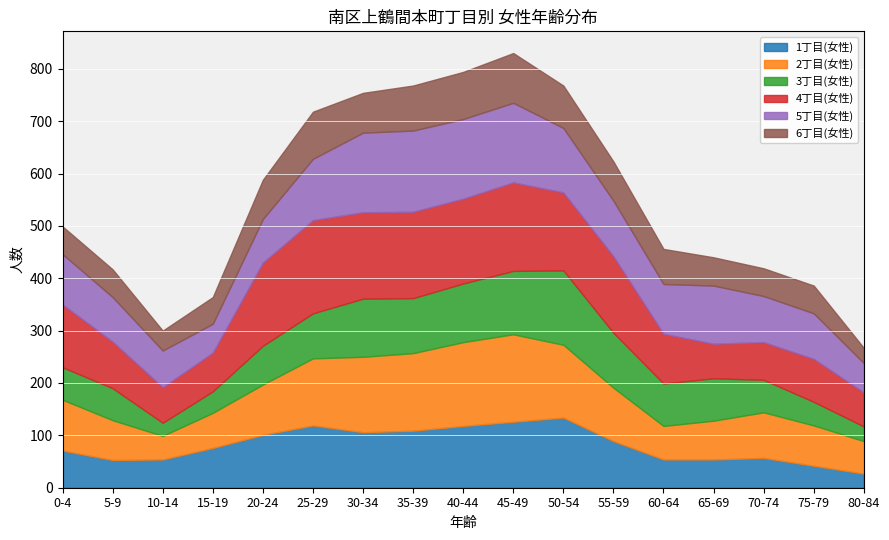

At which label is 3丁目(女性) closest to 83?

60-64